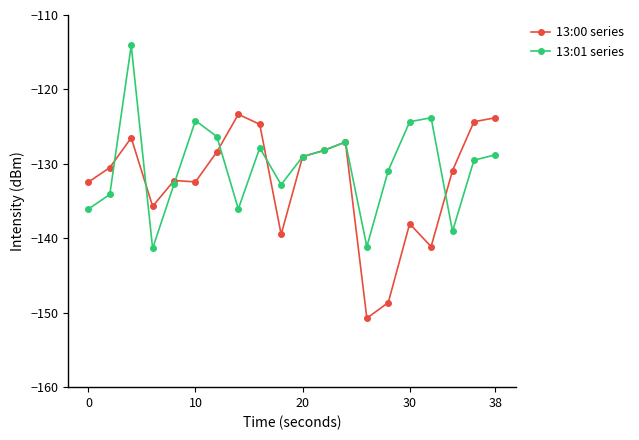

After their last crossing, which series has the higher values: 13:01 series or 13:00 series?

13:00 series